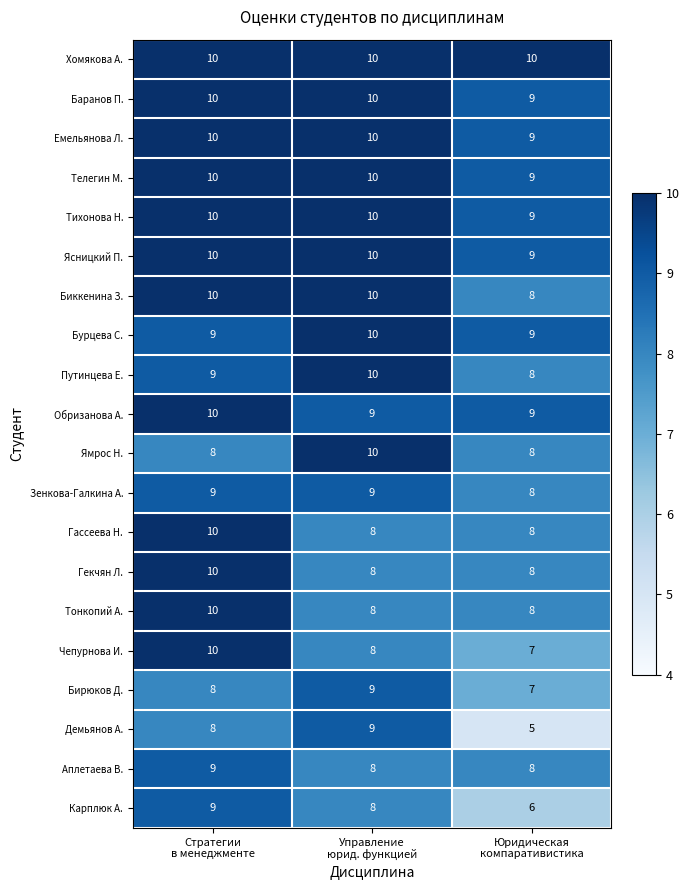

What is the sum of all Гекчян Л. values?

26